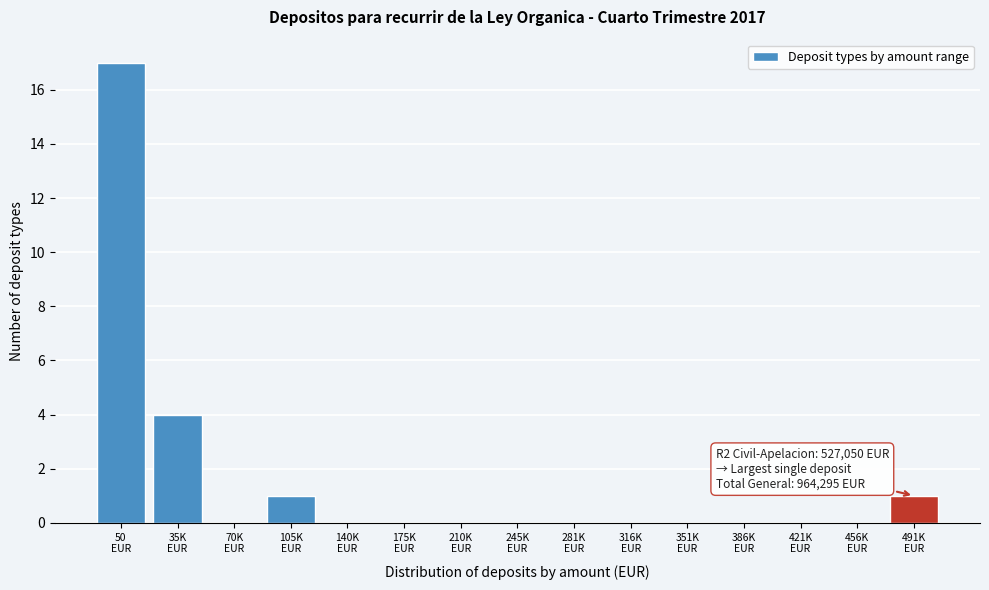

What is the sum of all values?

23